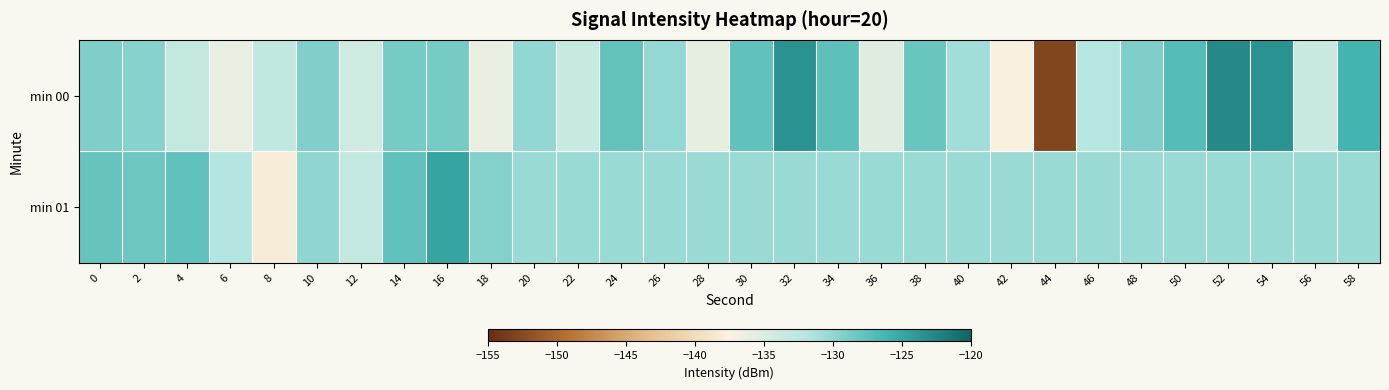

What is the greatest value displayed?

-122.8